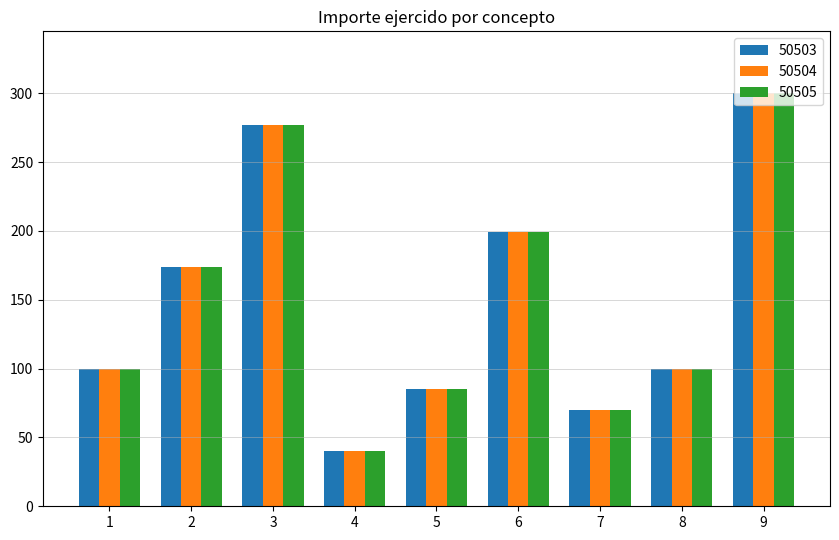

What is the difference between the second highest and minimum values in the 50504 series?

237